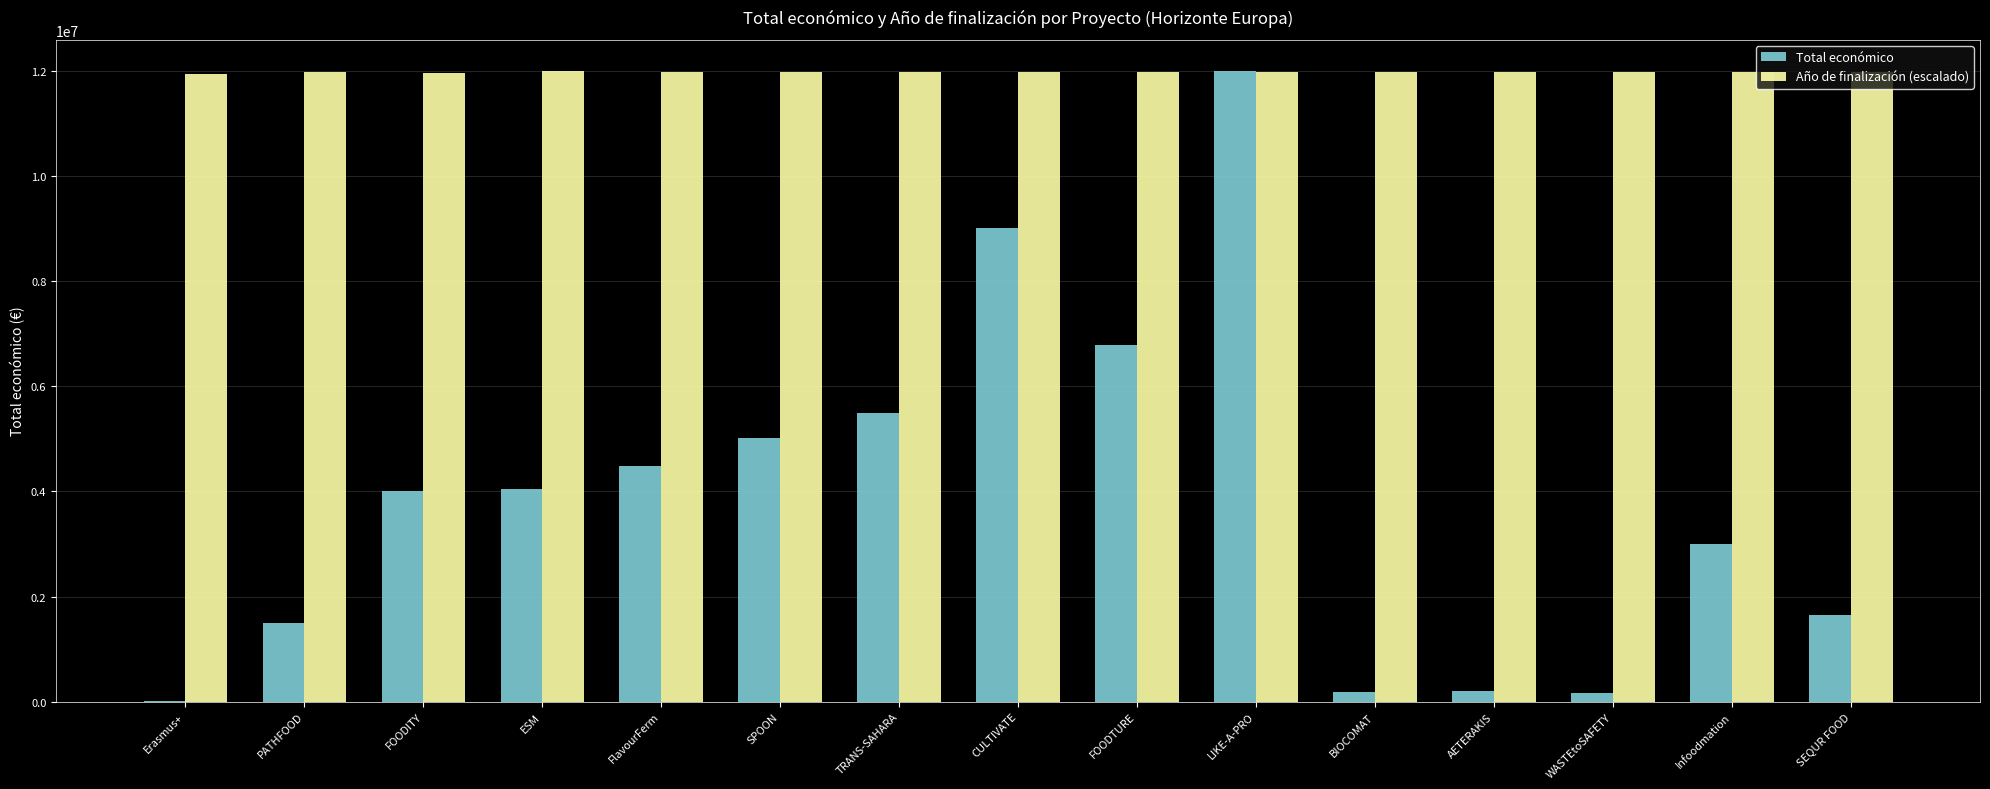

How many groups of bars are there?

15